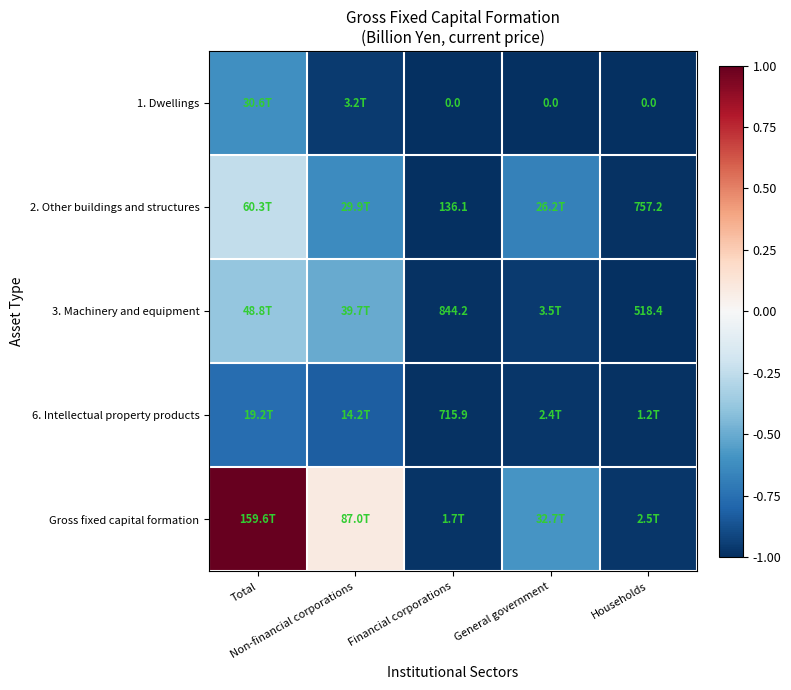

Rank the categories by 3. Machinery and equipment value from lowest to highest.

Households, Financial corporations, General government, Non-financial corporations, Total